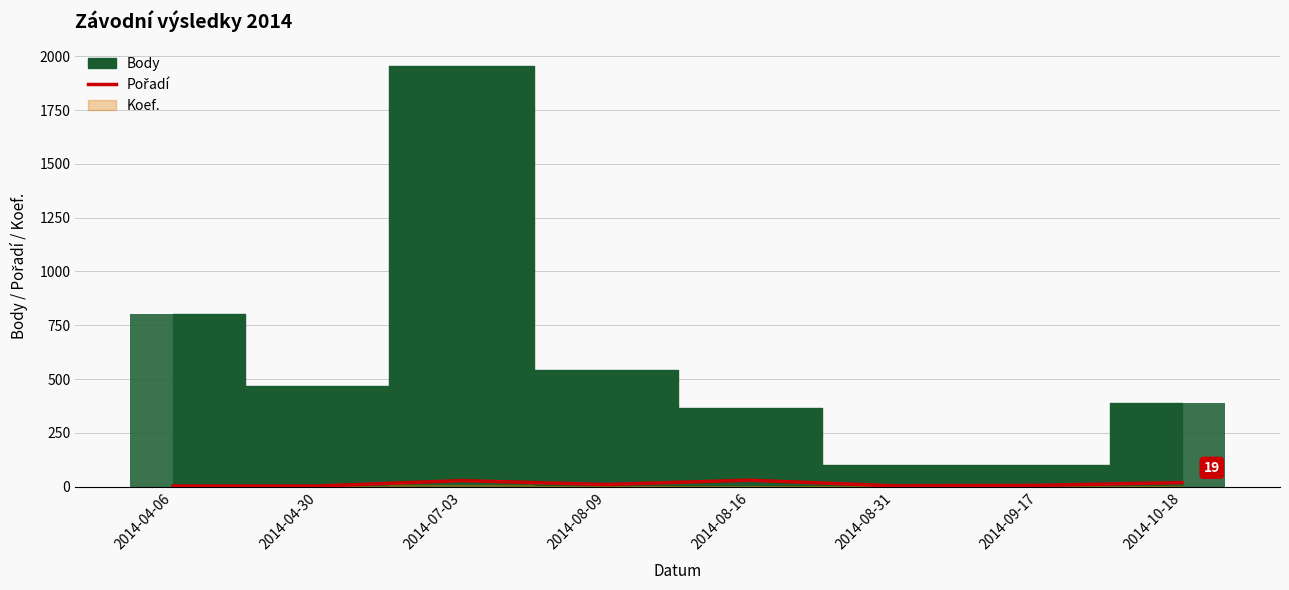

Is it true that the value at 2014-04-06 is 2?

False